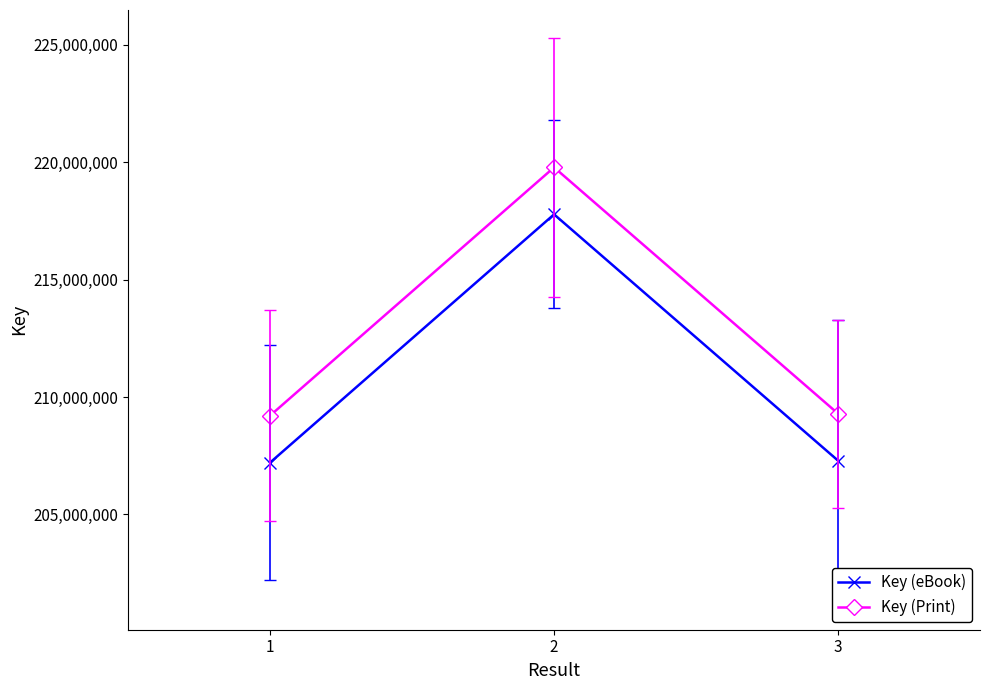

List the series in order of their peak value, highest first.

Key (Print), Key (eBook)